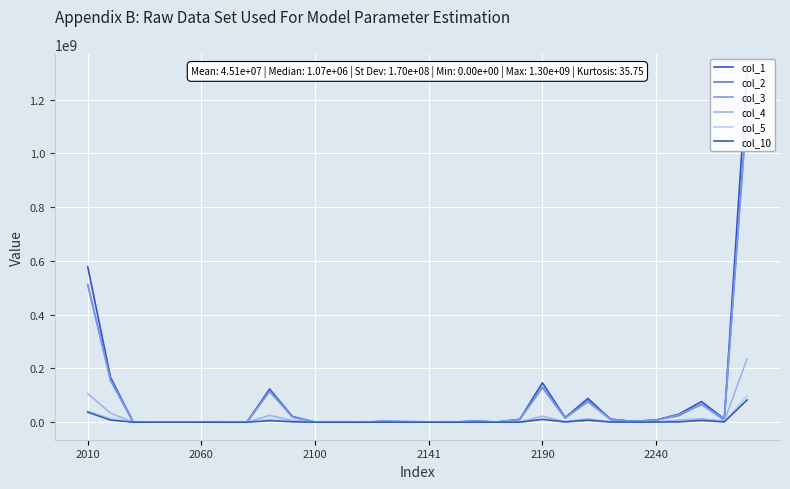

Between 2141 and 17, which series saw the biggest shift?

col_3